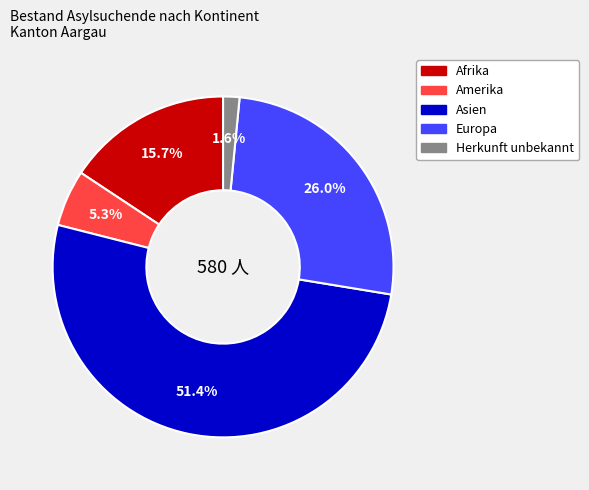

What is the largest slice in the pie chart?

Asien